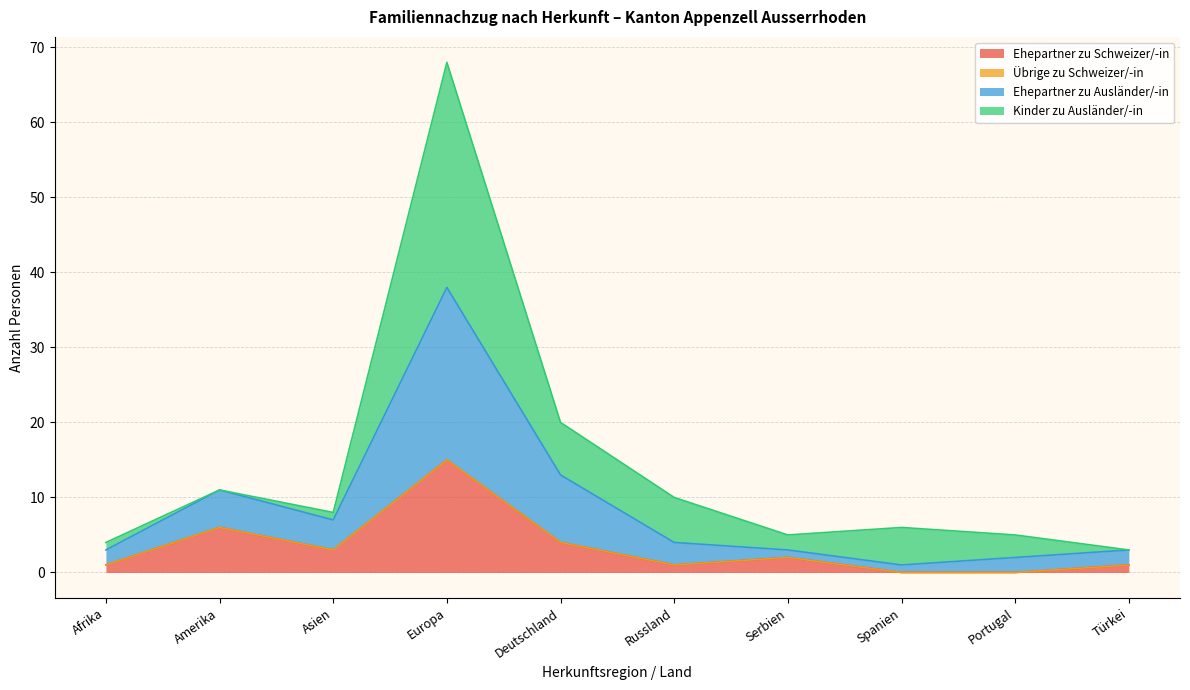

True or false: Total Familiennachzug and Kinder zu Schweizer/-in cross at least once.

False